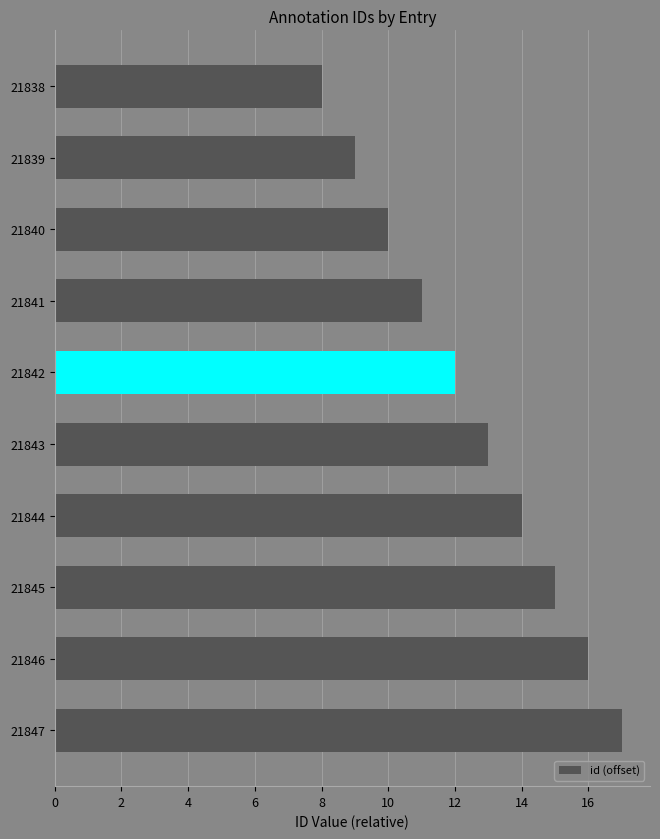

What is the minimum value shown in the chart?

8